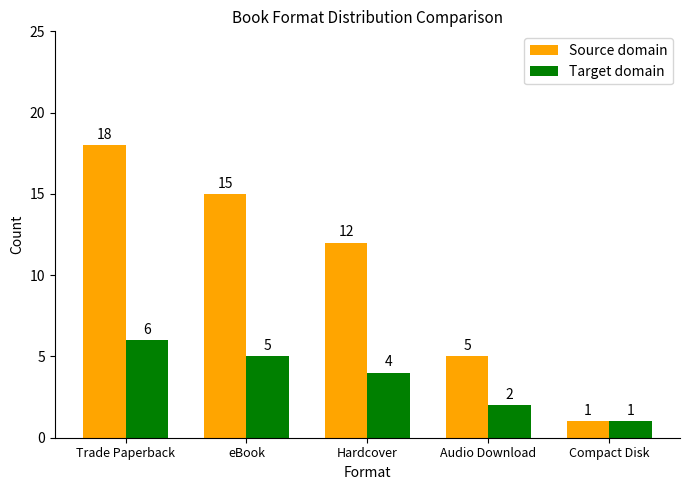

Reading right to left, extract all data points from this chart.

Source domain: Compact Disk=1	Audio Download=5	Hardcover=12	eBook=15	Trade Paperback=18
Target domain: Compact Disk=1	Audio Download=2	Hardcover=4	eBook=5	Trade Paperback=6